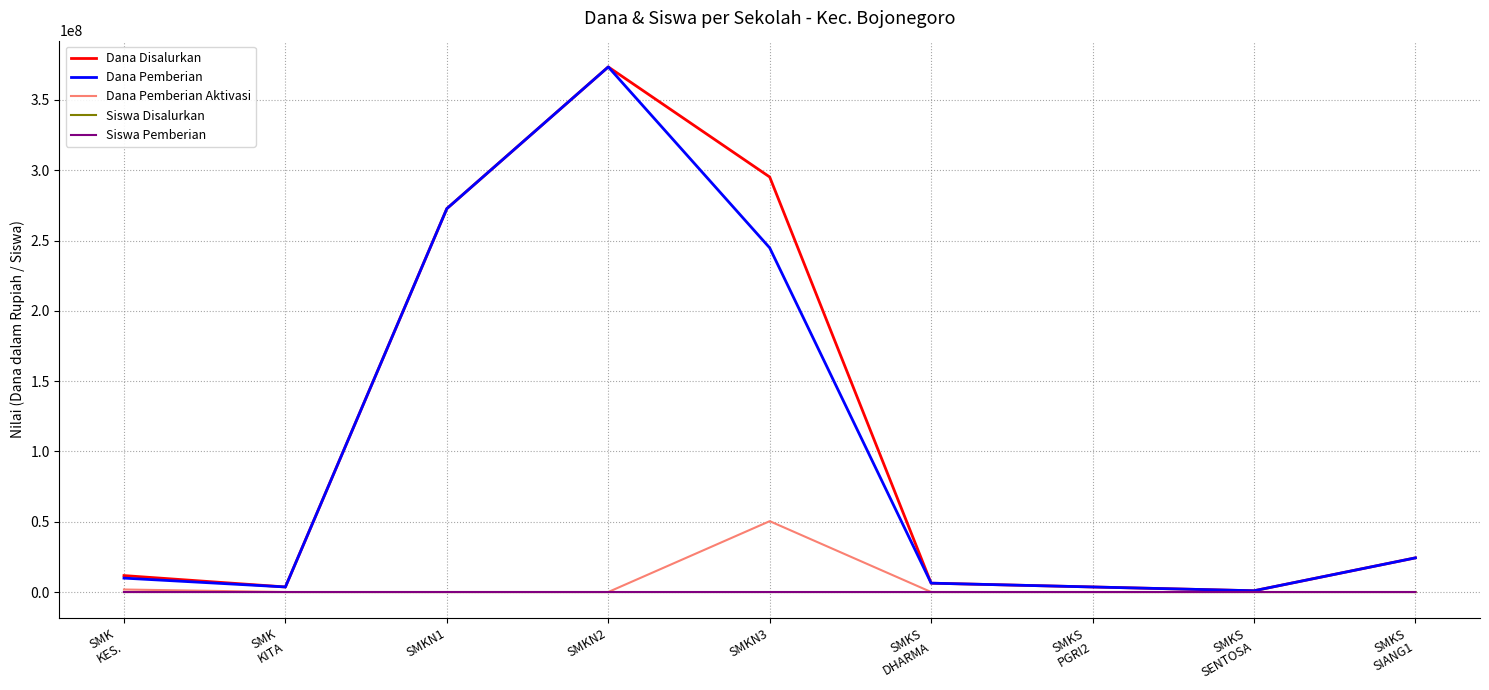

Where is Dana Pemberian nearest to the value 187200000?

SMKN3